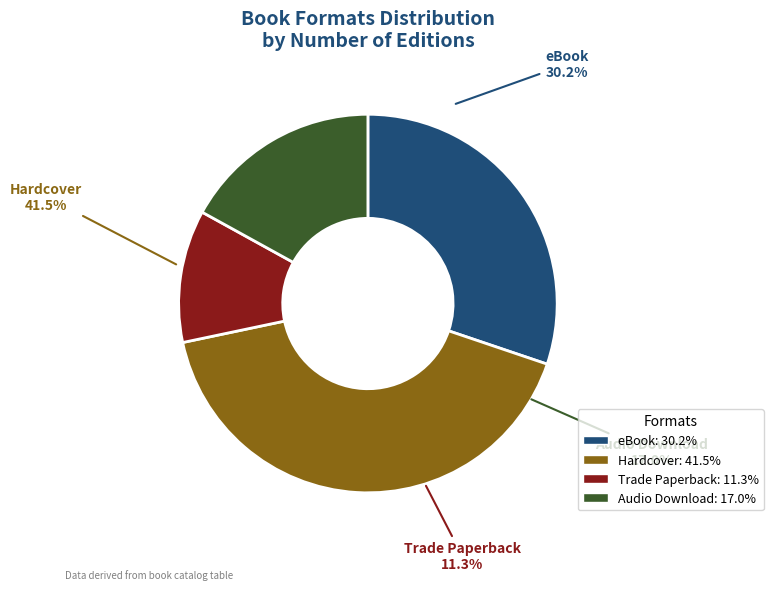

What percentage is the Hardcover slice, to the nearest percent?

42%